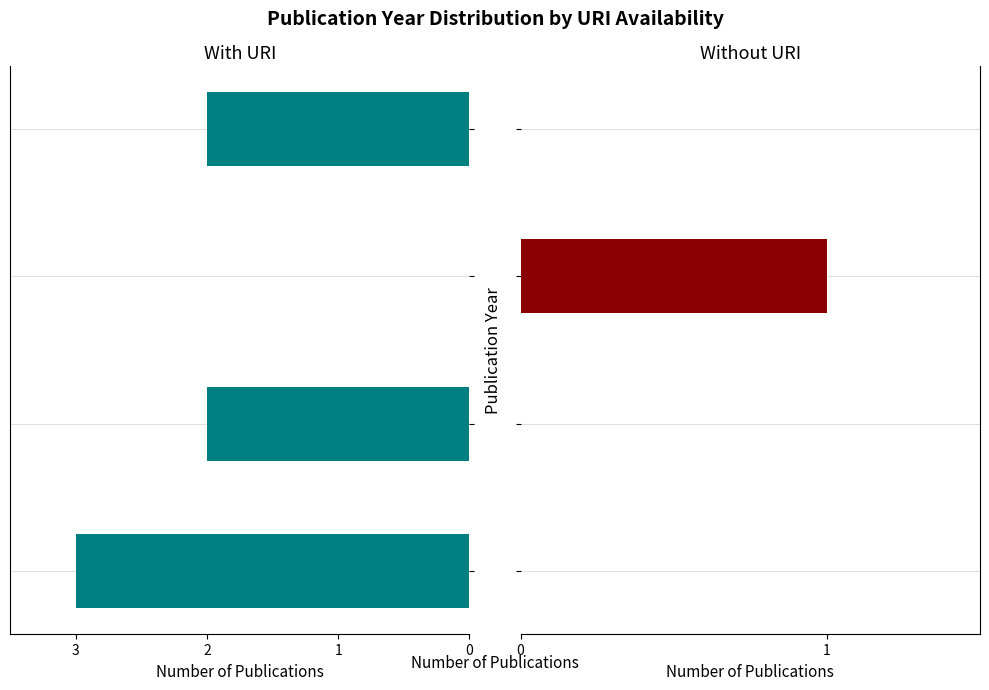

Reading right to left, what are all the values shown in this chart?

With URI: 3=2	2=0	1=2	0=3
Without URI: 3=0	2=1	1=0	0=0